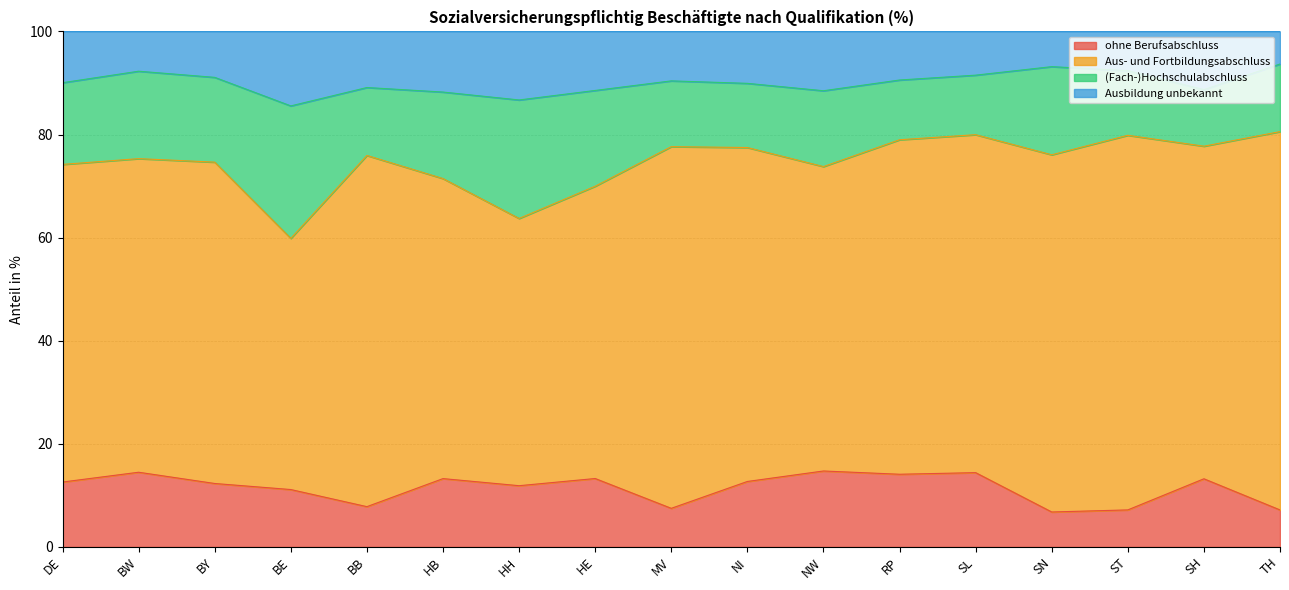

Is it true that ohne Berufsabschluss equals 7.8 at BB?

True